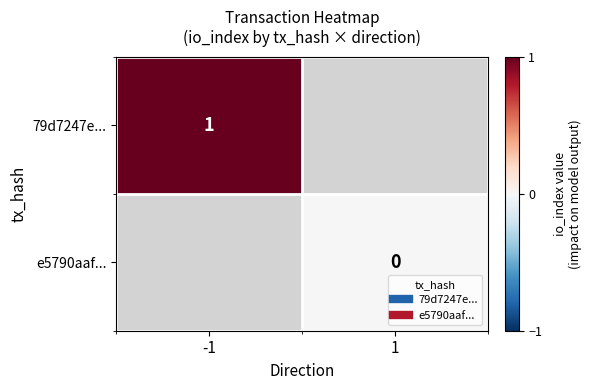

The value of e5790aaf... at 1 is 0.0. True or false?

True